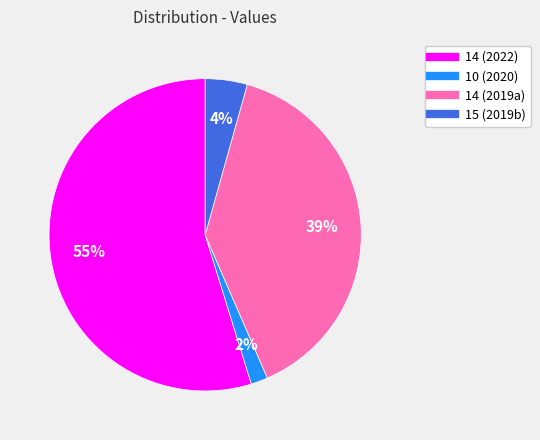

To the nearest percent, what is the average slice percentage?

25%